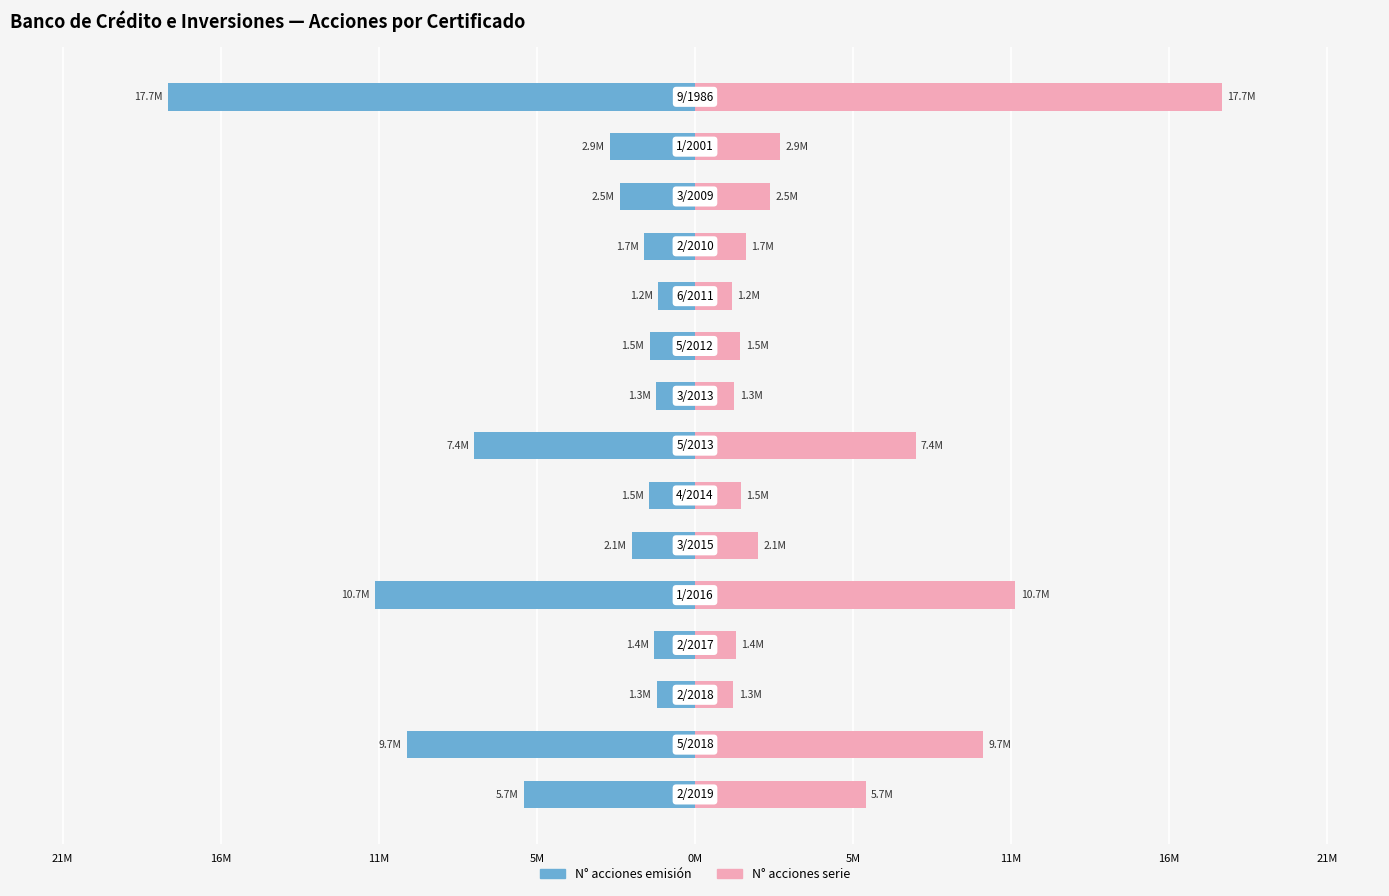

Reading left to right, what are all the values shown in this chart?

N° acciones emisión: -5723429	-9657930	-1290178	-1380653	-10737300	-2105835	-1526714	-7392885	-1319183	-1523797	-1225315	-1716095	-2529750	-2860310	-17662237
N° acciones serie: 5723429	9657930	1290178	1380653	10737300	2105835	1526714	7392885	1319183	1523797	1225315	1716095	2529750	2860310	17662237